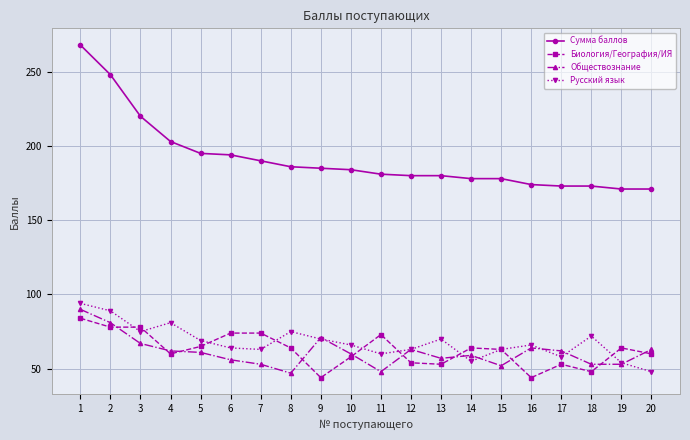

What is the greatest value displayed?

268